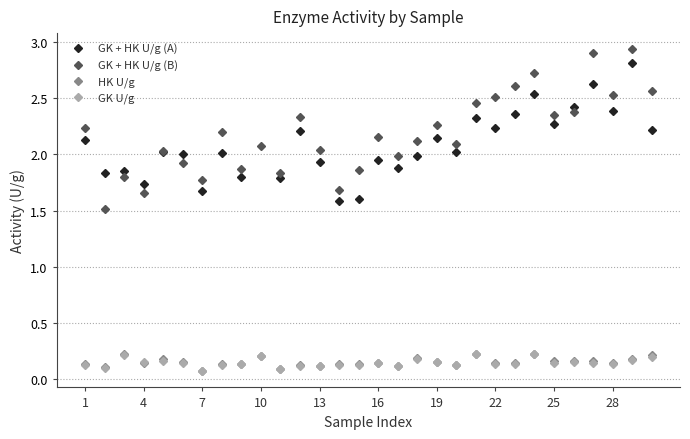

What is the maximum value for GK + HK U/g (B)?

2.9